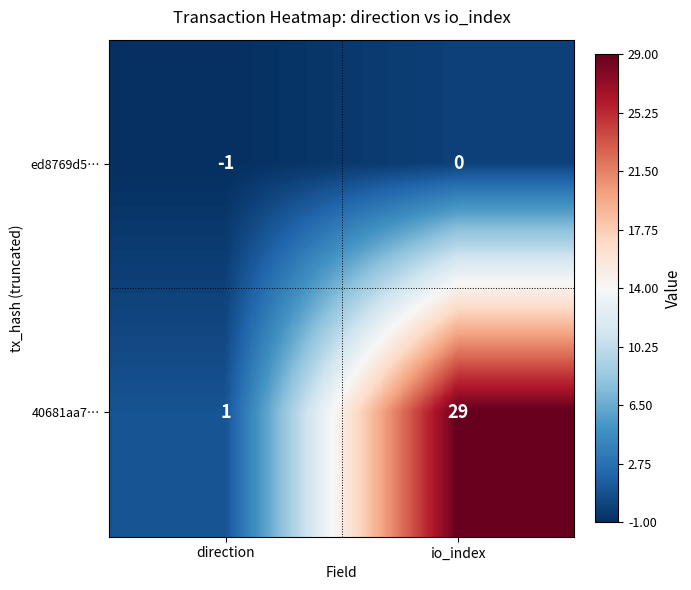

How many distinct data groups are displayed?

2